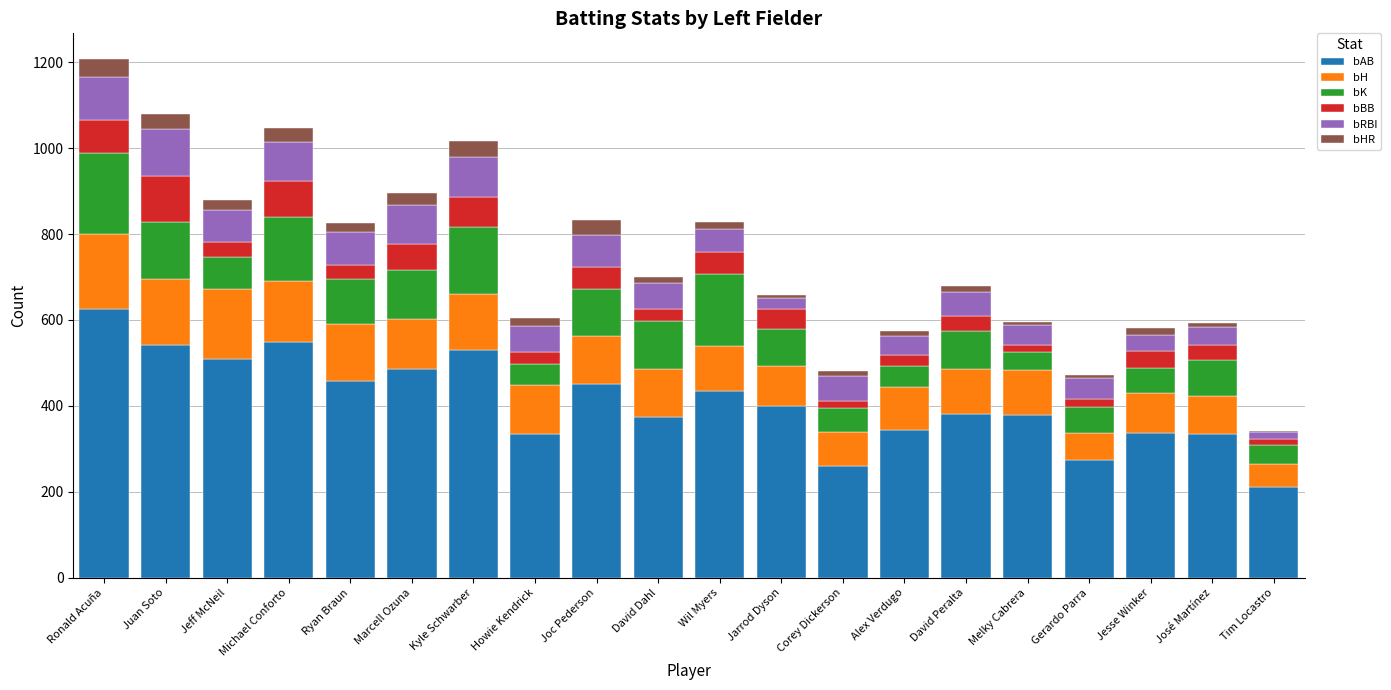

Count the number of data series in this chart.

6